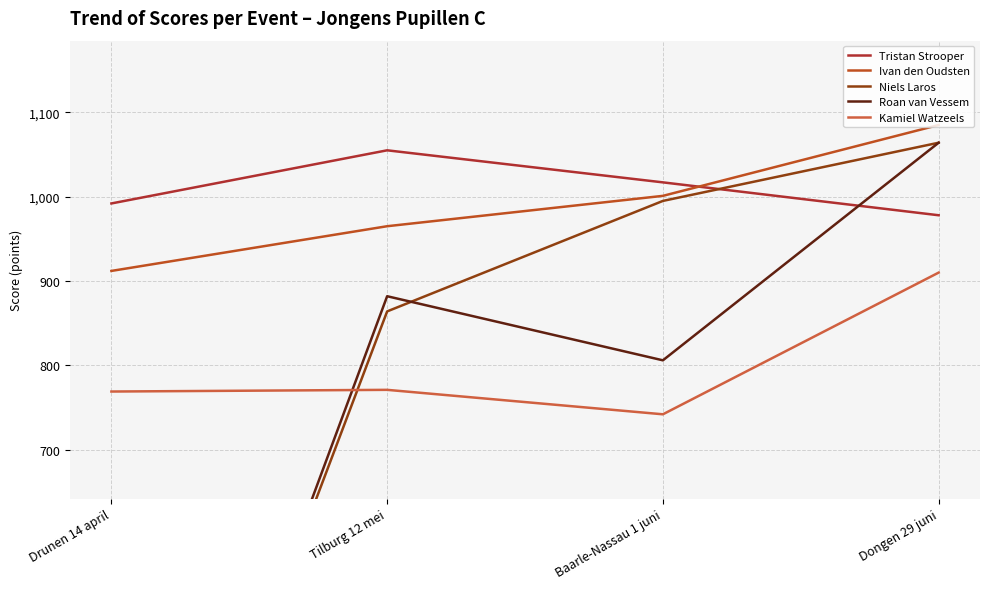

What is the difference between the Ivan den Oudsten values at Baarle-Nassau 1 juni and Drunen 14 april?

89